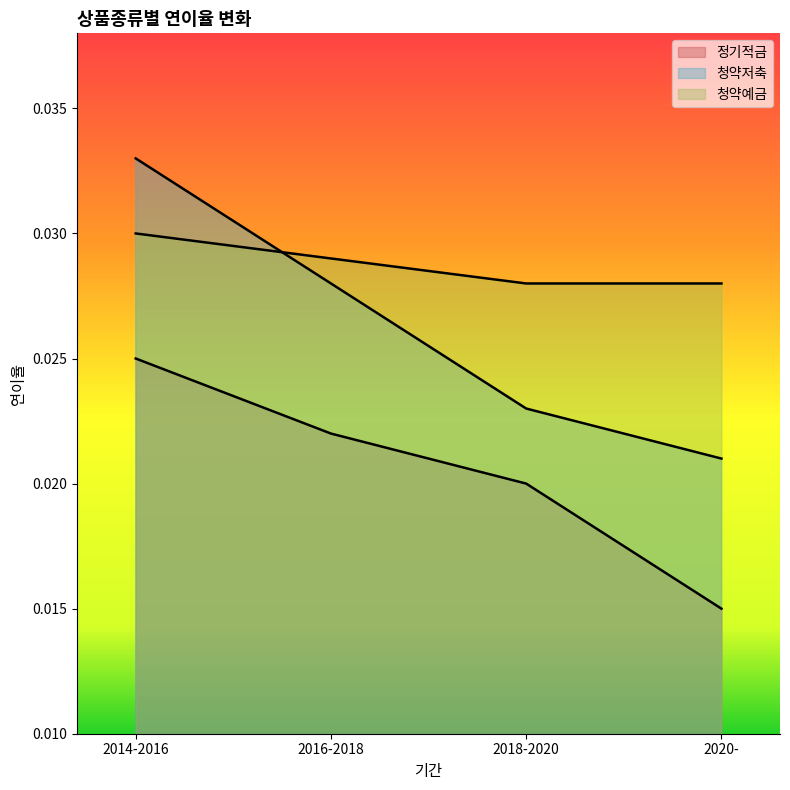

What is the total value across all series at 2016-2018?

0.1